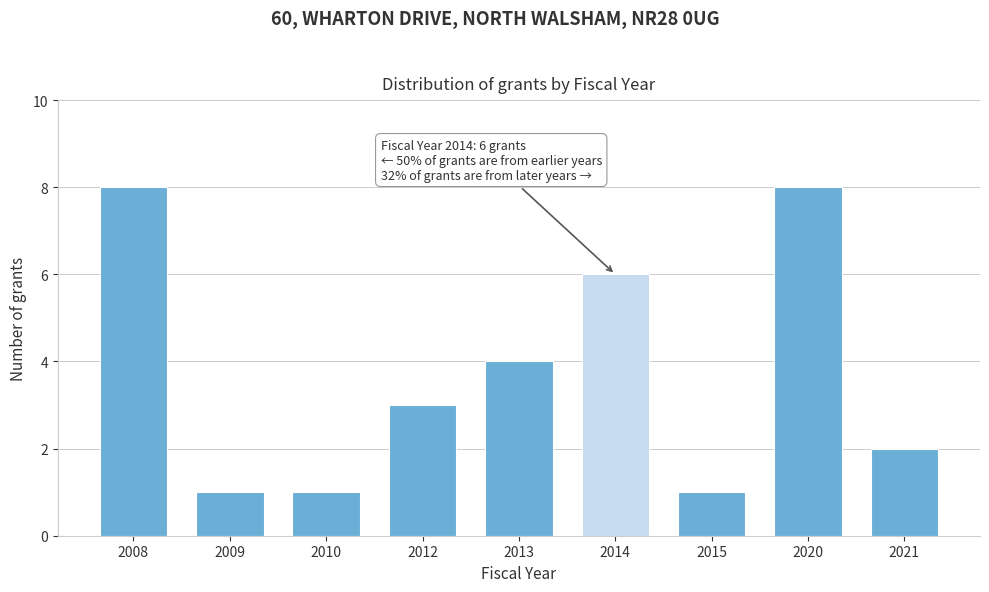

Reading right to left, extract all data points from this chart.

2	8	1	6	4	3	1	1	8